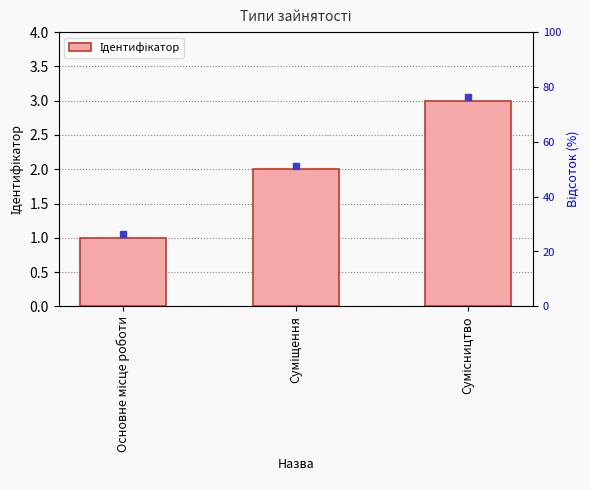

The value at Сумісництво is 1. True or false?

False